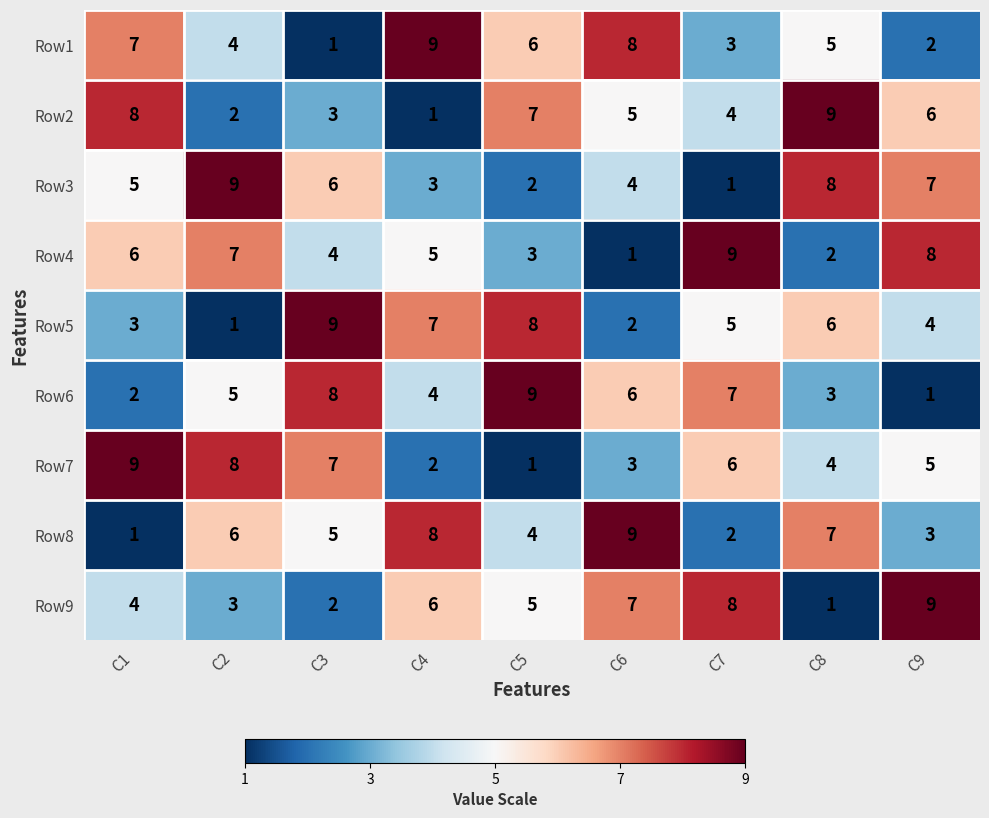

Count the Row5 values in the range 3 to 7.

5